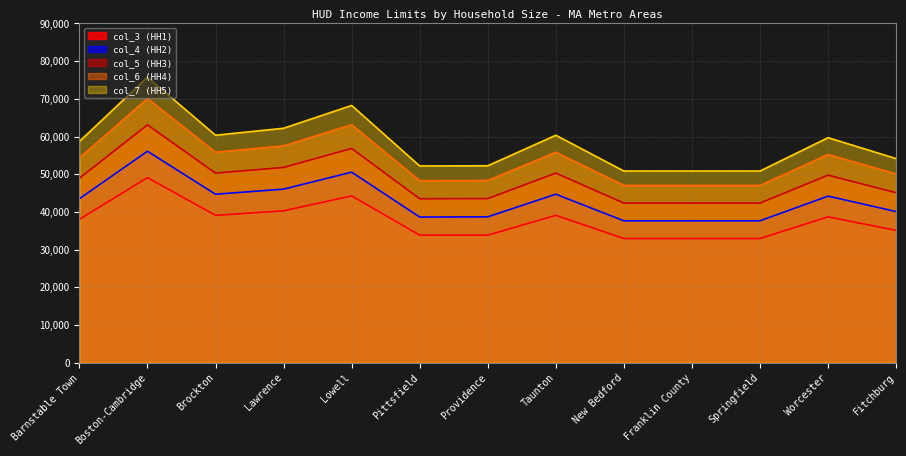

Does the chart display data point markers on the line(s)?

No